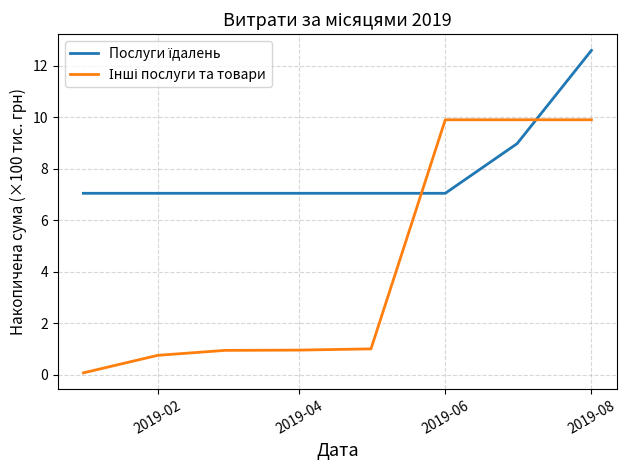

How many lines are shown in the chart?

2